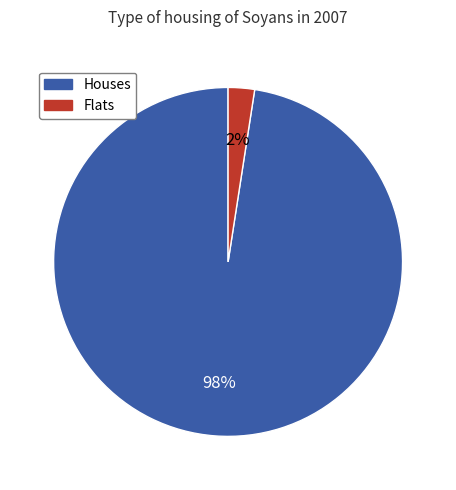

Does any single category account for the majority?

Yes